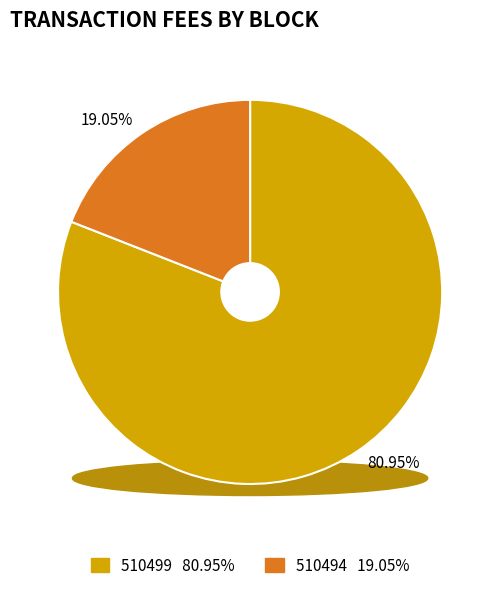

Does any single category account for the majority?

Yes